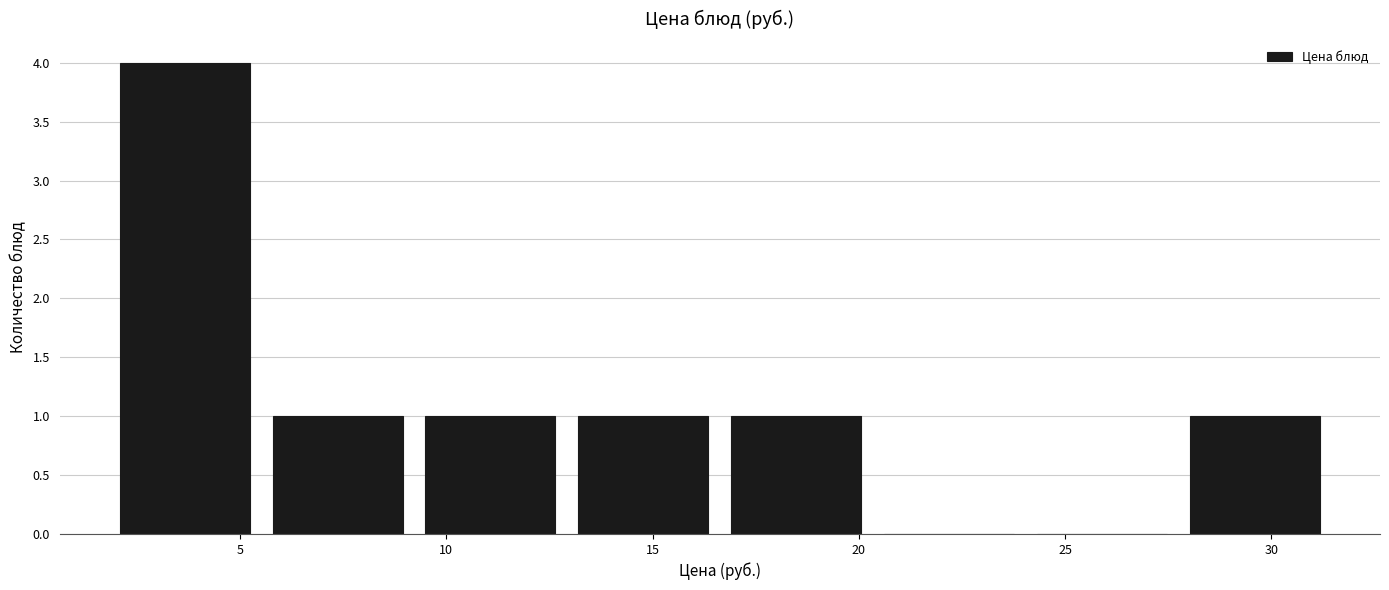

Which range on the x-axis has the tallest bar?

2.0 to 5.5